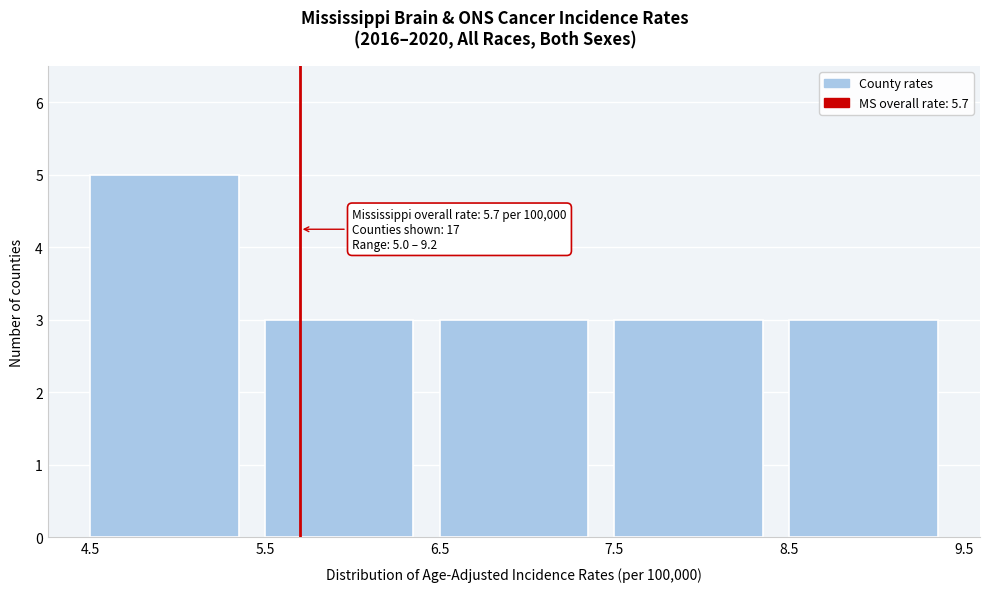

Over which range of the x-axis is the bar tallest?

4.5 to 5.5